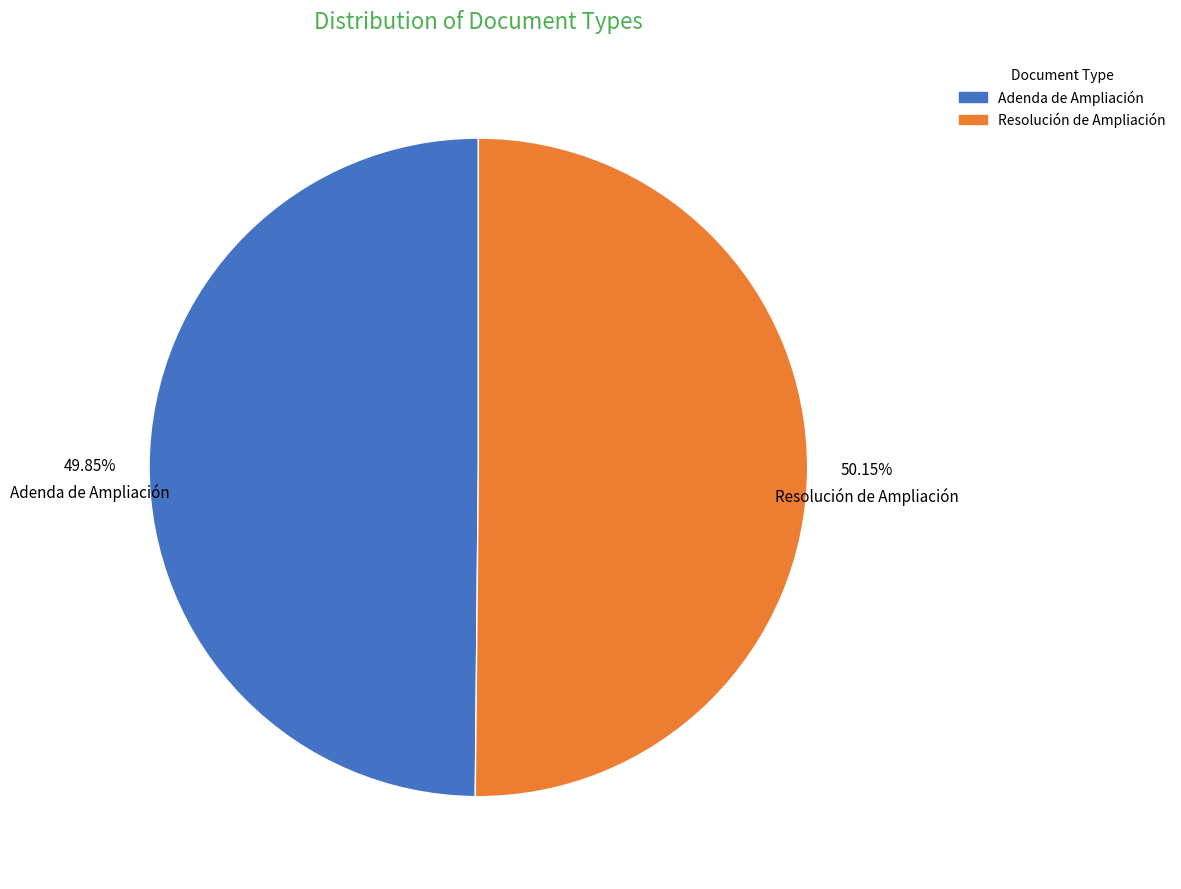

Approximately how many times larger is the value at Adenda de Ampliación compared to Resolución de Ampliación?

1.0